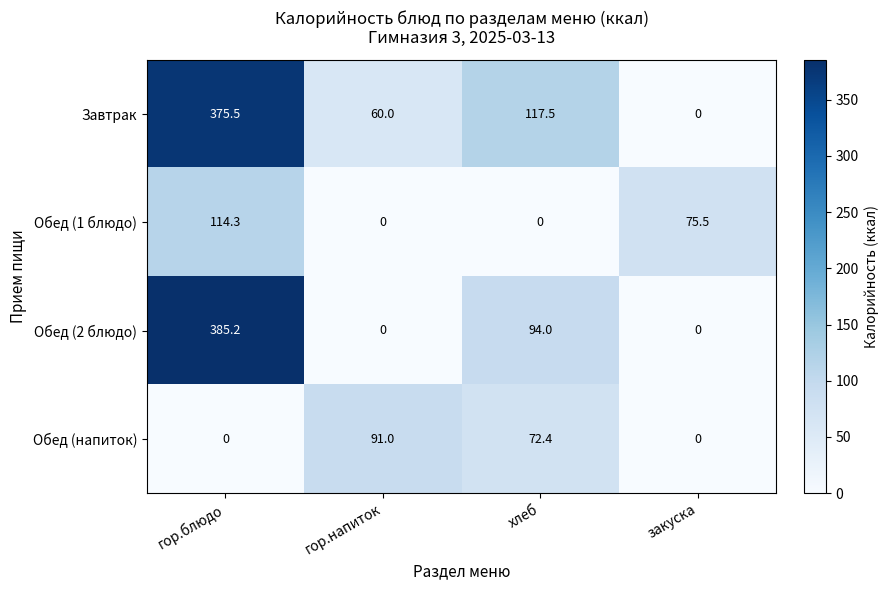

At хлеб, list the series in order from largest to smallest.

Завтрак, Обед (2 блюдо), Обед (напиток), Обед (1 блюдо)